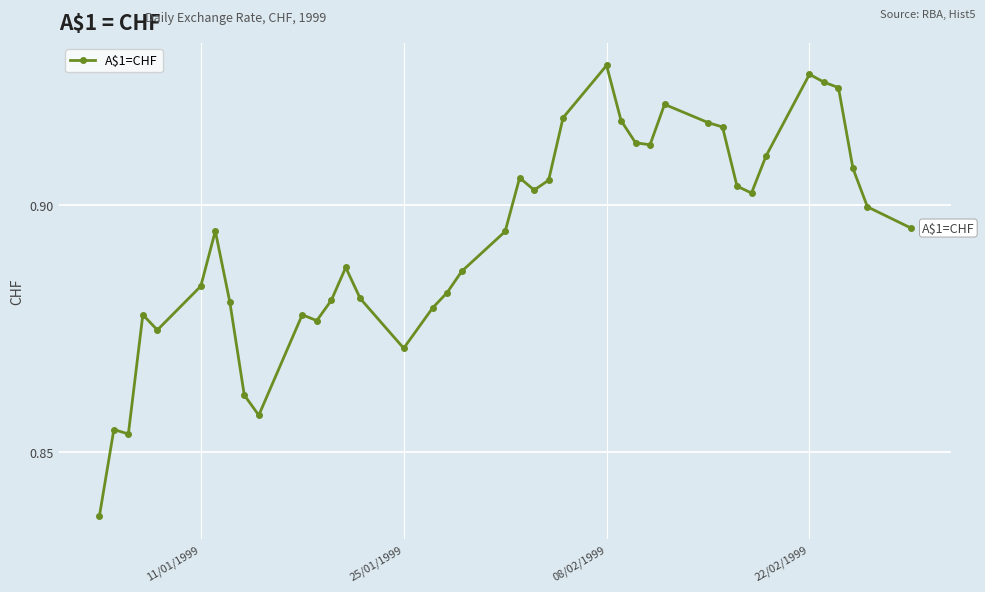

How many points are higher than both their immediate neighbors (excluding endpoints)?

9